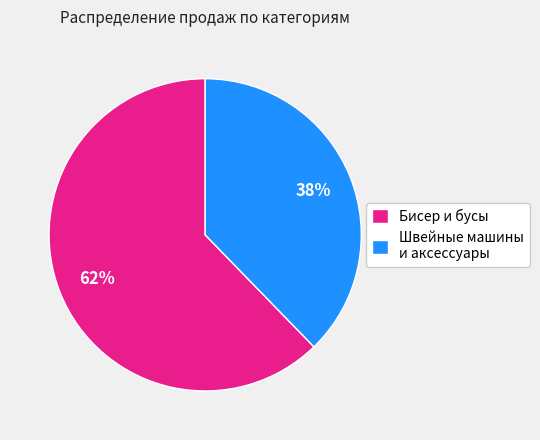

To the nearest percent, what percentage of the pie is Бисер и бусы?

62%